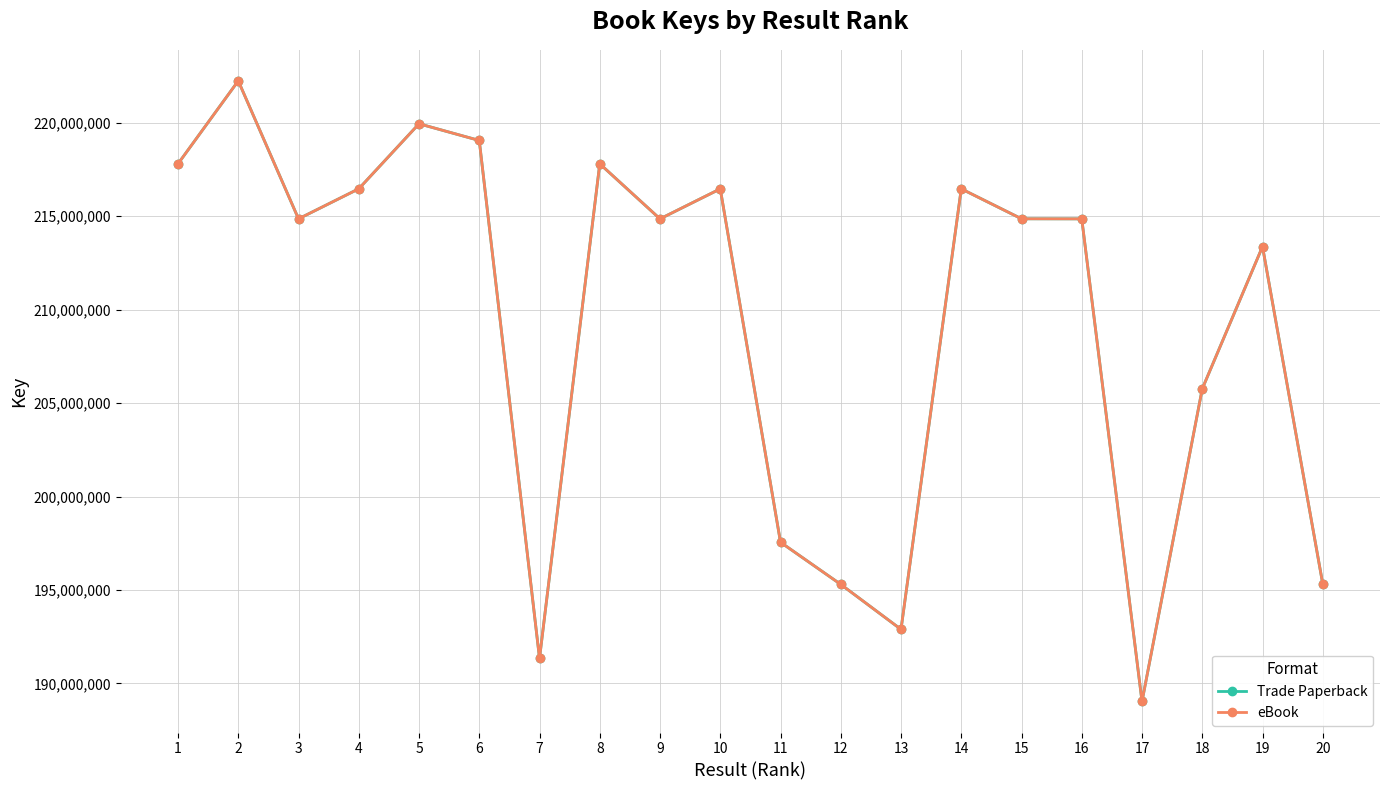

In Trade Paperback, how many points are higher than both neighbors (excluding endpoints)?

6